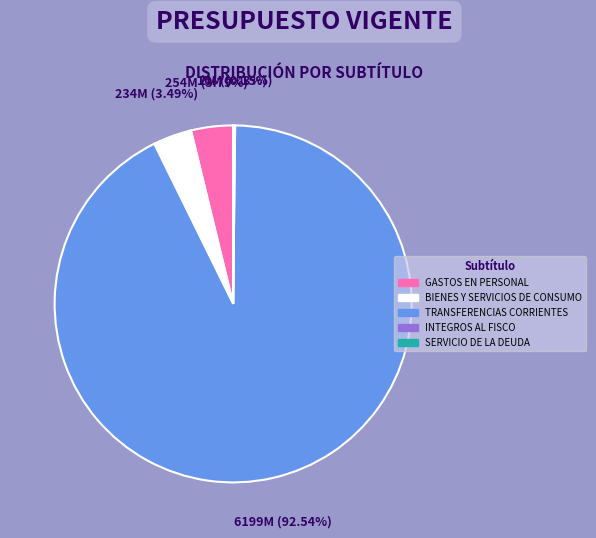

Is the sum of BIENES Y SERVICIOS DE CONSUMO and GASTOS EN PERSONAL greater than half?

No